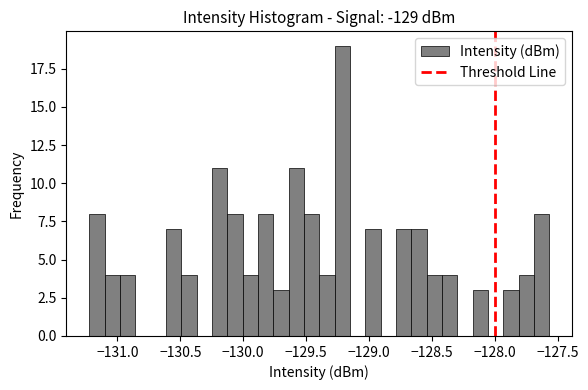

Read against the x-axis, roughly where is the centre of the tallest bar?

-129.20